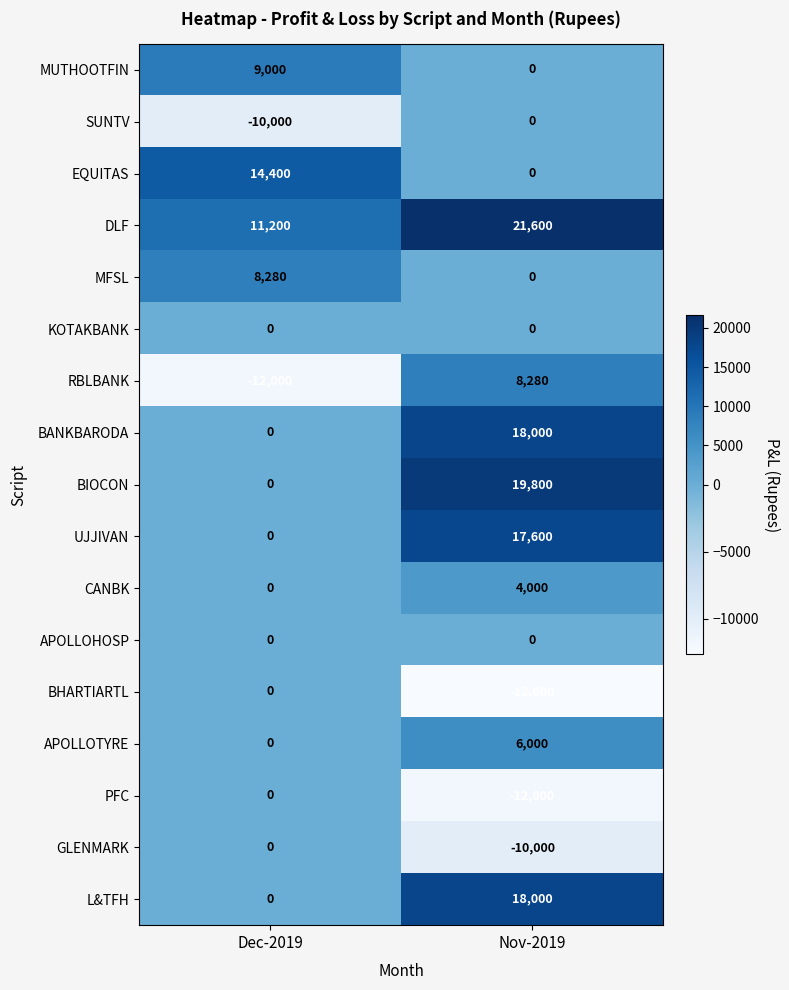

What is the sum of all BANKBARODA values?

18000